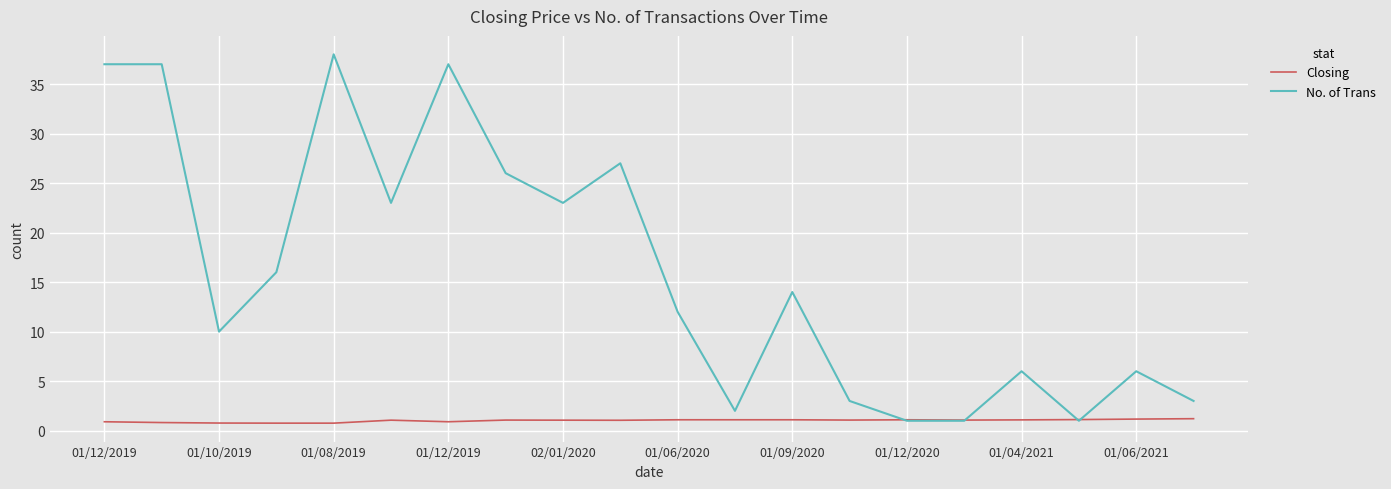

Which series has the largest range (max minus min)?

No. of Trans